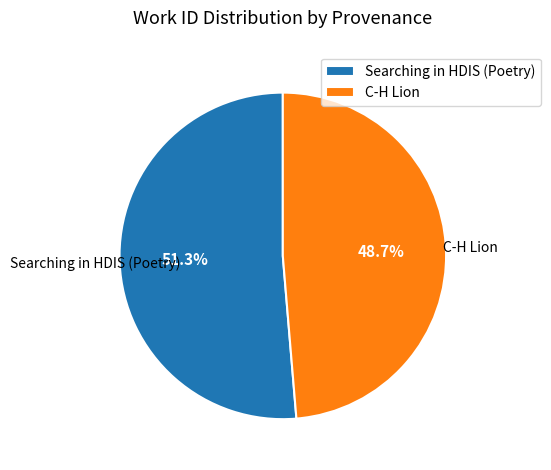

What percentage is the C-H Lion slice, to the nearest percent?

49%